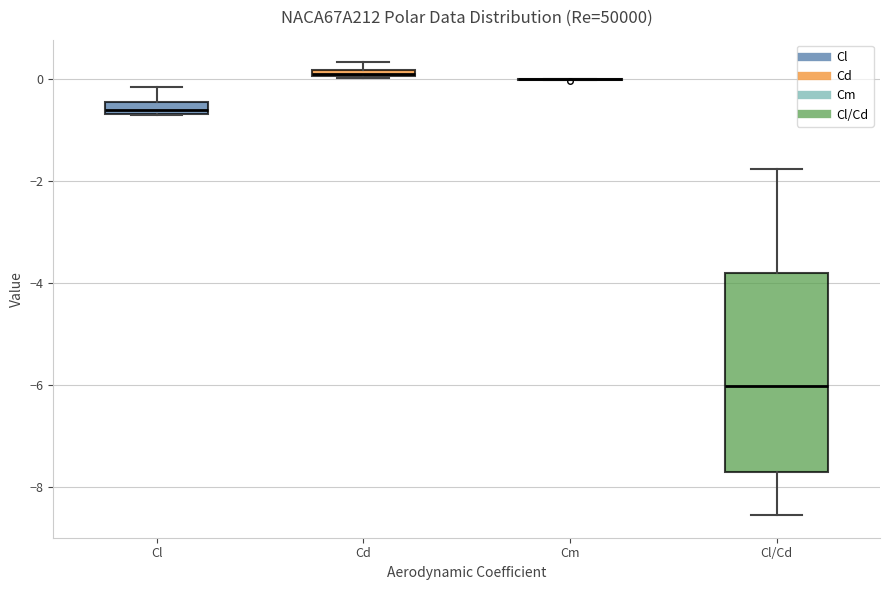

Where is the lower edge of the box for Cl on the y-axis? The values are not printed on the chart, so give them approximately, as read against the axis.

-0.6